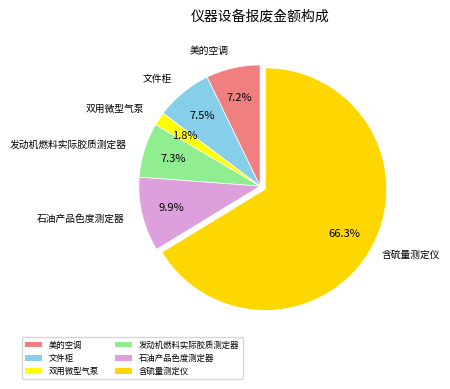

Does 含硫量测定仪 represent more than half of the total?

Yes